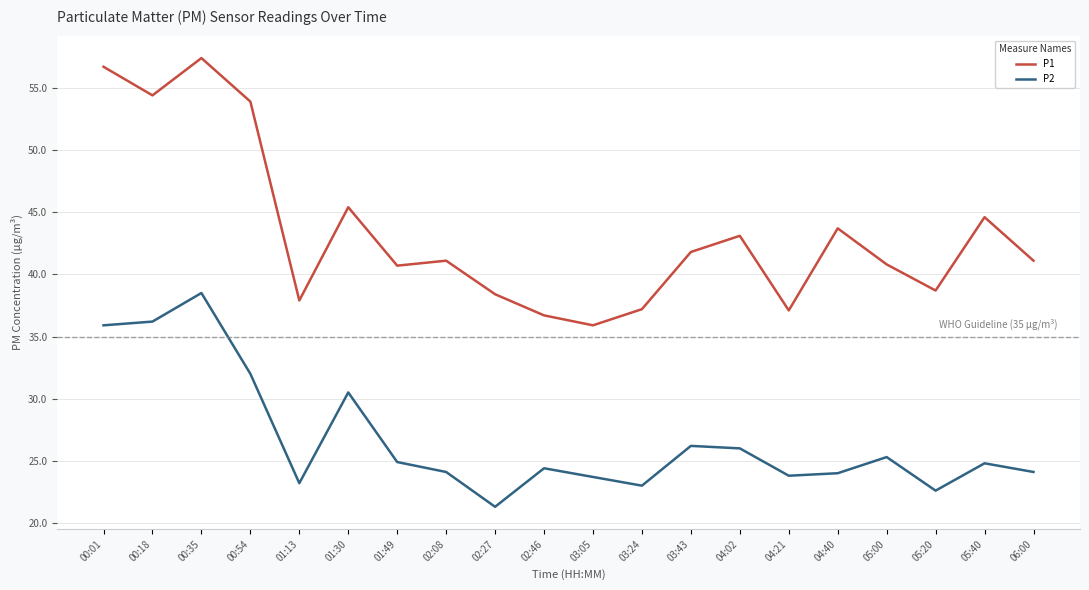

What position from the left is 00:01?

1